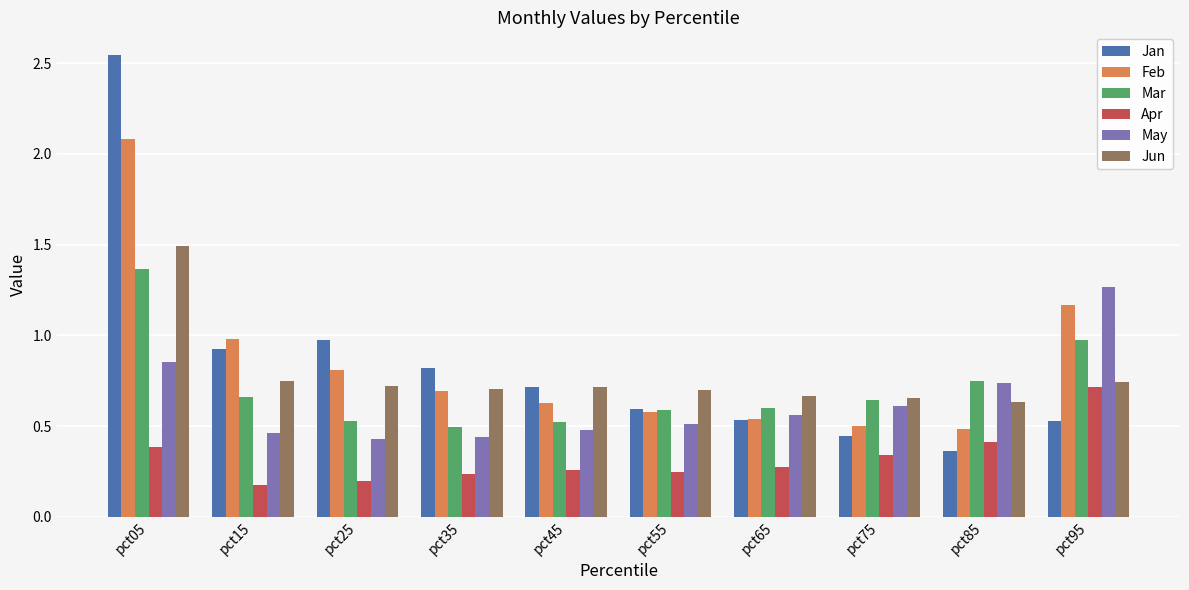

Where is Jan nearest to the value 1?

pct25